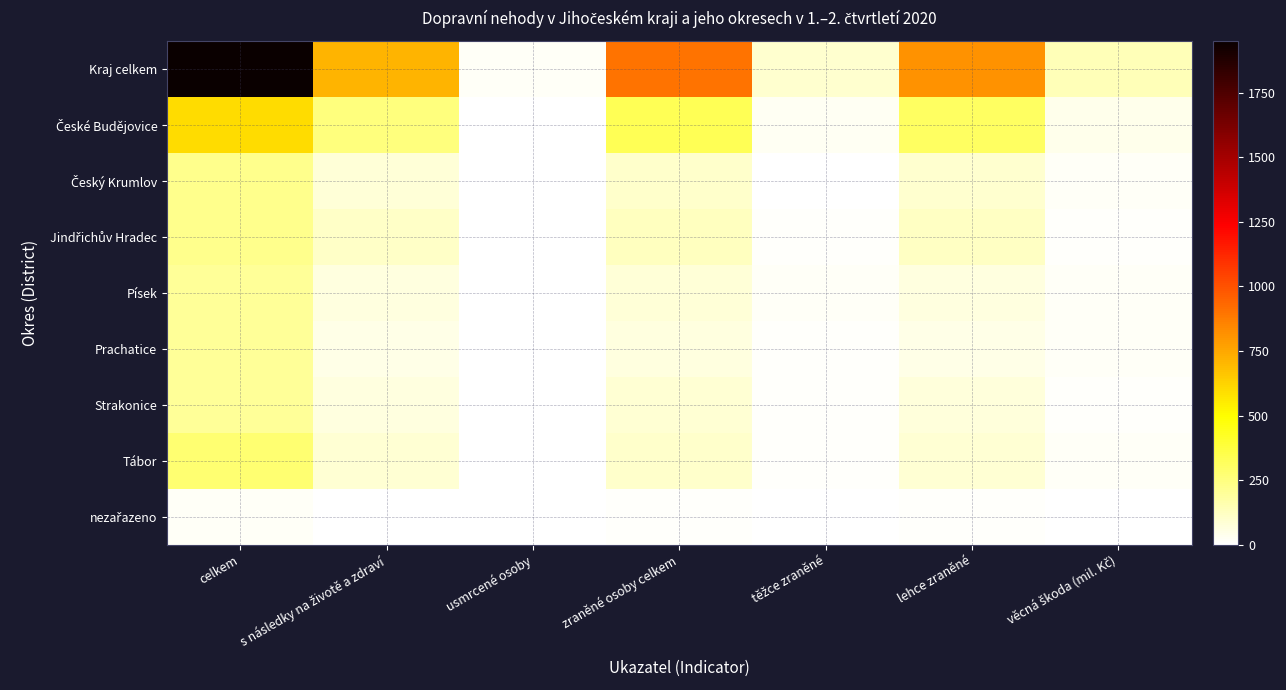

Which series changed the most between s následky na životě a zdraví and těžce zraněné?

Kraj celkem